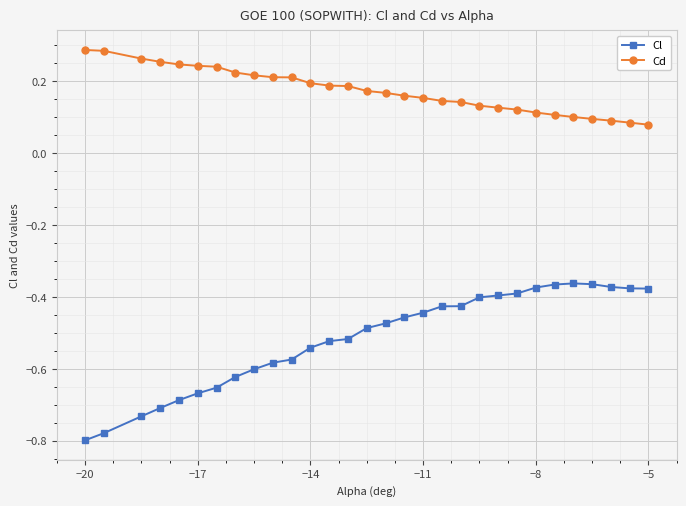

Rank the series by their maximum value, from lowest to highest.

Cl, Cd